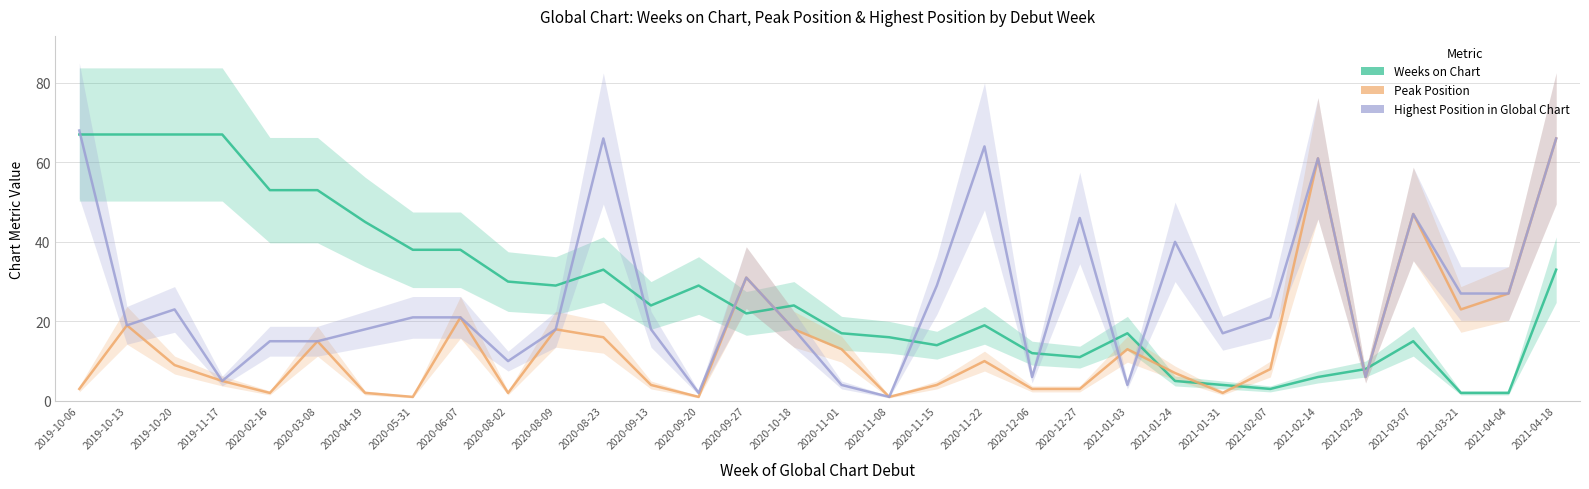

Reading left to right, extract all data points from this chart.

Weeks on Chart: 2019-10-06=67	2019-10-13=67	2019-10-20=67	2019-11-17=67	2020-02-16=53	2020-03-08=53	2020-04-19=45	2020-05-31=38	2020-06-07=38	2020-08-02=30	2020-08-09=29	2020-08-23=33	2020-09-13=24	2020-09-20=29	2020-09-27=22	2020-10-18=24	2020-11-01=17	2020-11-08=16	2020-11-15=14	2020-11-22=19	2020-12-06=12	2020-12-27=11	2021-01-03=17	2021-01-24=5	2021-01-31=4	2021-02-07=3	2021-02-14=6	2021-02-28=8	2021-03-07=15	2021-03-21=2	2021-04-04=2	2021-04-18=33
Peak Position: 2019-10-06=3	2019-10-13=19	2019-10-20=9	2019-11-17=5	2020-02-16=2	2020-03-08=15	2020-04-19=2	2020-05-31=1	2020-06-07=21	2020-08-02=2	2020-08-09=18	2020-08-23=16	2020-09-13=4	2020-09-20=1	2020-09-27=31	2020-10-18=18	2020-11-01=13	2020-11-08=1	2020-11-15=4	2020-11-22=10	2020-12-06=3	2020-12-27=3	2021-01-03=13	2021-01-24=7	2021-01-31=2	2021-02-07=8	2021-02-14=61	2021-02-28=6	2021-03-07=47	2021-03-21=23	2021-04-04=27	2021-04-18=66
Highest Position in Global Chart: 2019-10-06=68	2019-10-13=19	2019-10-20=23	2019-11-17=5	2020-02-16=15	2020-03-08=15	2020-04-19=18	2020-05-31=21	2020-06-07=21	2020-08-02=10	2020-08-09=18	2020-08-23=66	2020-09-13=18	2020-09-20=2	2020-09-27=31	2020-10-18=18	2020-11-01=4	2020-11-08=1	2020-11-15=29	2020-11-22=64	2020-12-06=6	2020-12-27=46	2021-01-03=4	2021-01-24=40	2021-01-31=17	2021-02-07=21	2021-02-14=61	2021-02-28=6	2021-03-07=47	2021-03-21=27	2021-04-04=27	2021-04-18=66